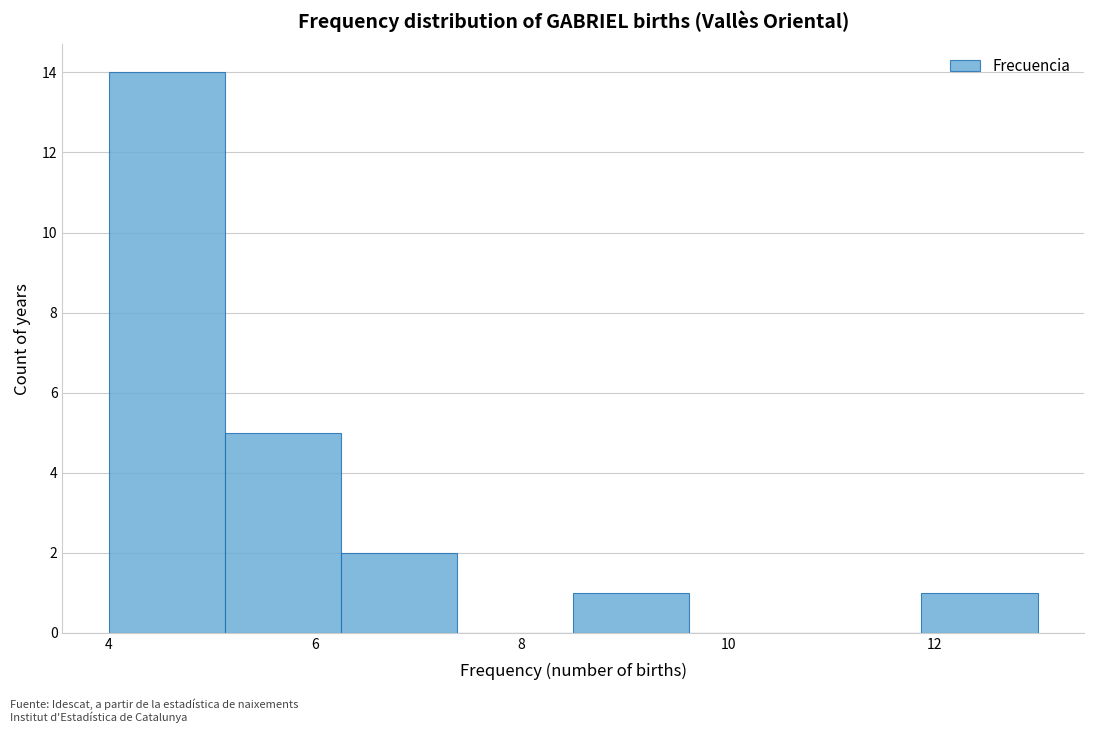

Reading left to right, transcribe this chart: for each bar, give the range it covers on the x-axis and its height. Neither the bar edges nor the heights are printed on the chart, so give them approximately, as read against the axes.

4.0 to 5.2: 14
5.2 to 6.2: 5
6.2 to 7.4: 2
7.4 to 8.6: 0
8.6 to 9.6: 1
9.6 to 10.8: 0
10.8 to 11.8: 0
11.8 to 13.0: 1